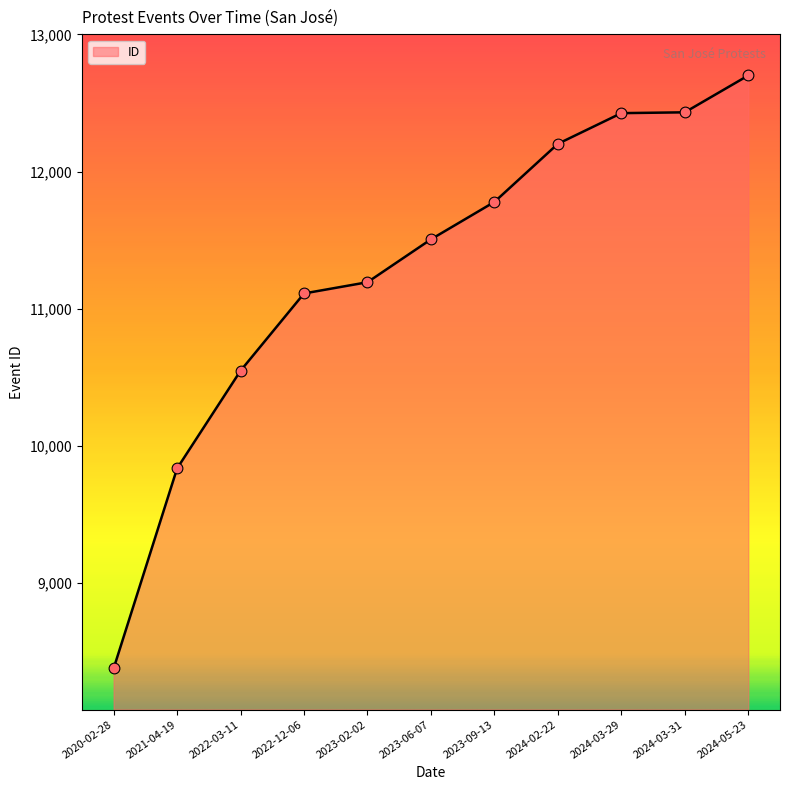

What is the change in value from 2020-02-28 to 2023-09-13?

+3405